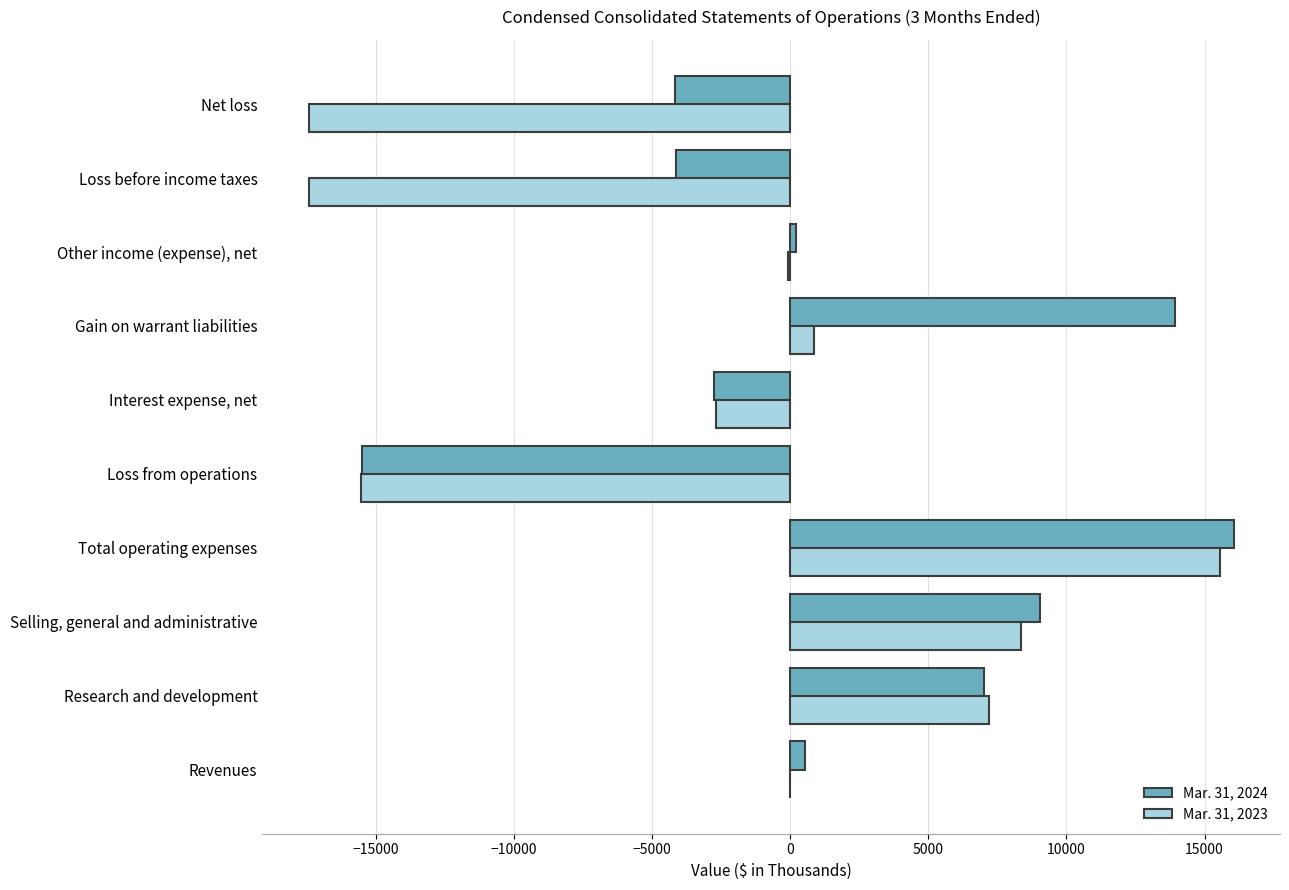

Is it true that Mar. 31, 2024 equals 3258 at Selling, general and administrative?

False